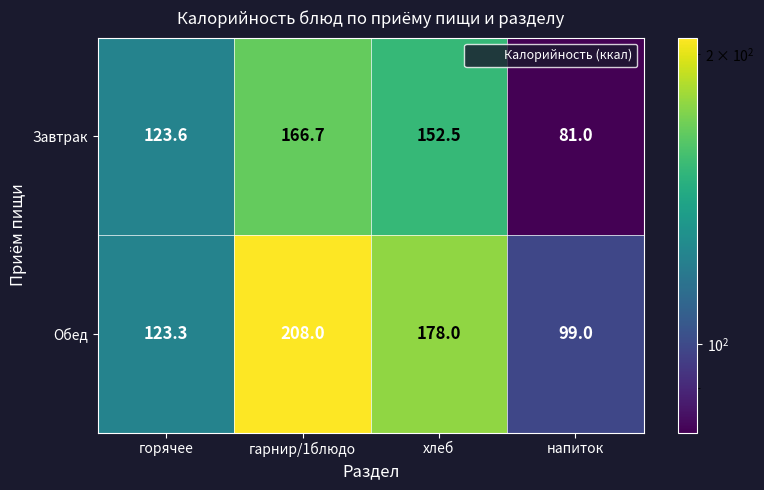

Reading left to right, transcribe all the data shown in this chart.

Завтрак: горячее=123.6	гарнир/1блюдо=166.7	хлеб=152.5	напиток=81.0
Обед: горячее=123.3	гарнир/1блюдо=208.0	хлеб=178.0	напиток=99.0